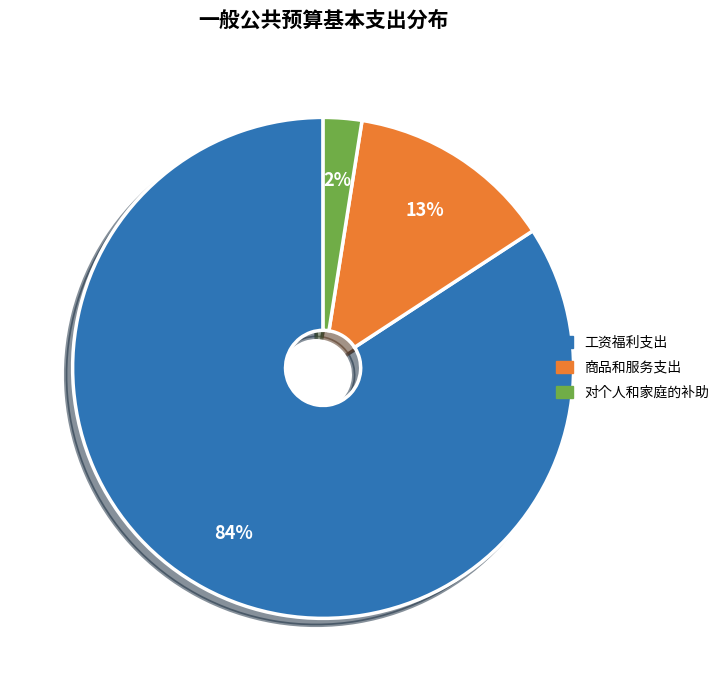

Count the number of slices in the pie.

3